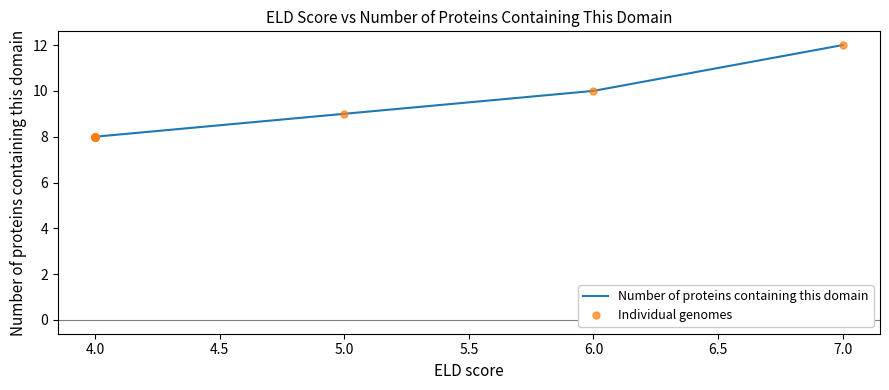

What is the difference between the maximum and minimum values?

4